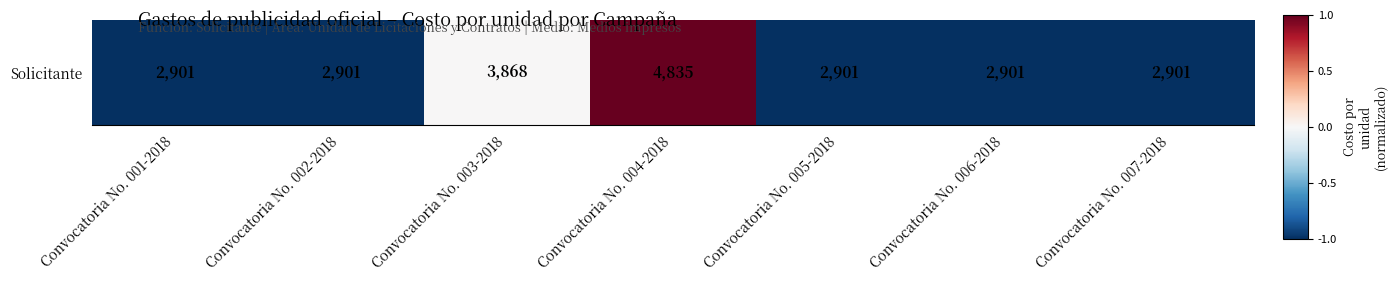

At which category does the chart reach its peak across all series?

Convocatoria No. 004-2018